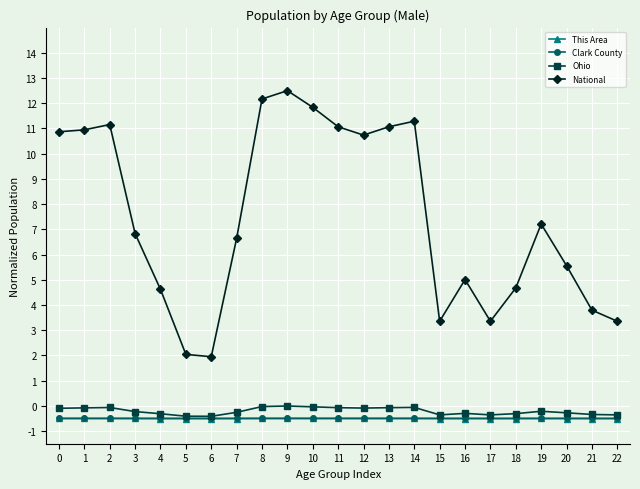

In National, how many points are higher than both neighbors (excluding endpoints)?

5